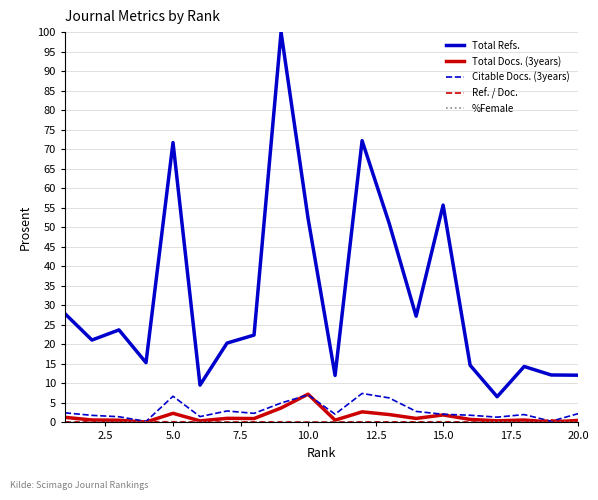

Which series has the widest spread of values?

Total Refs.